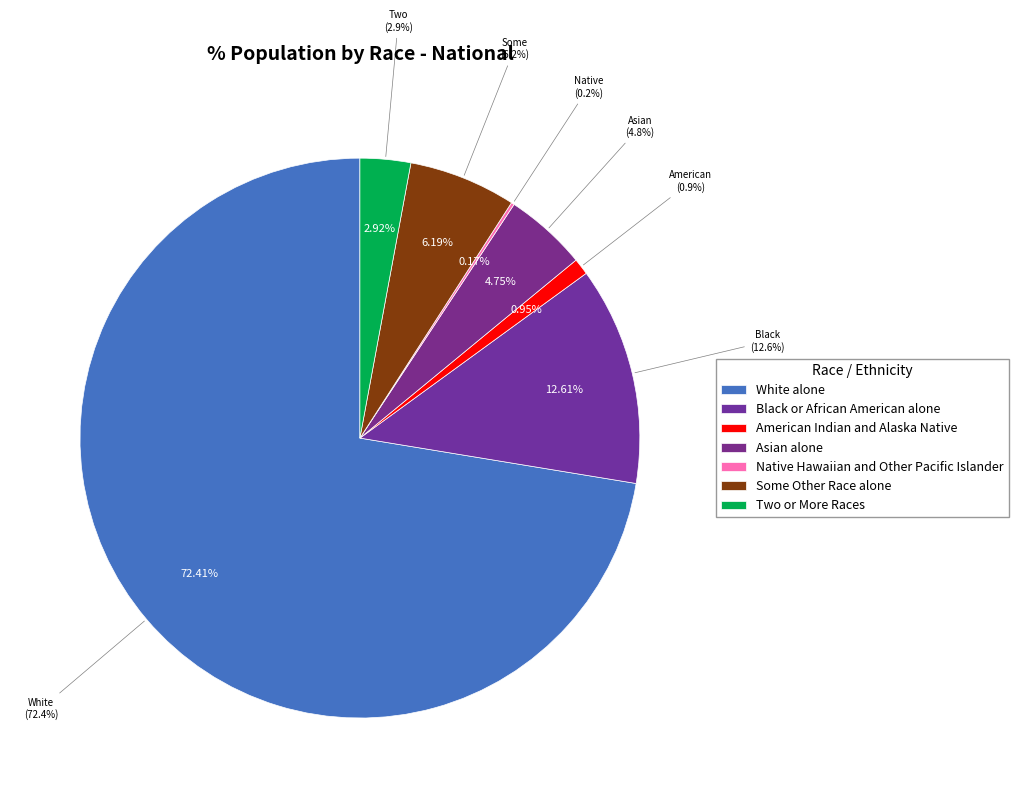

Is it true that Native Hawaiian and Other Pacific Islander is 1% of the pie?

False